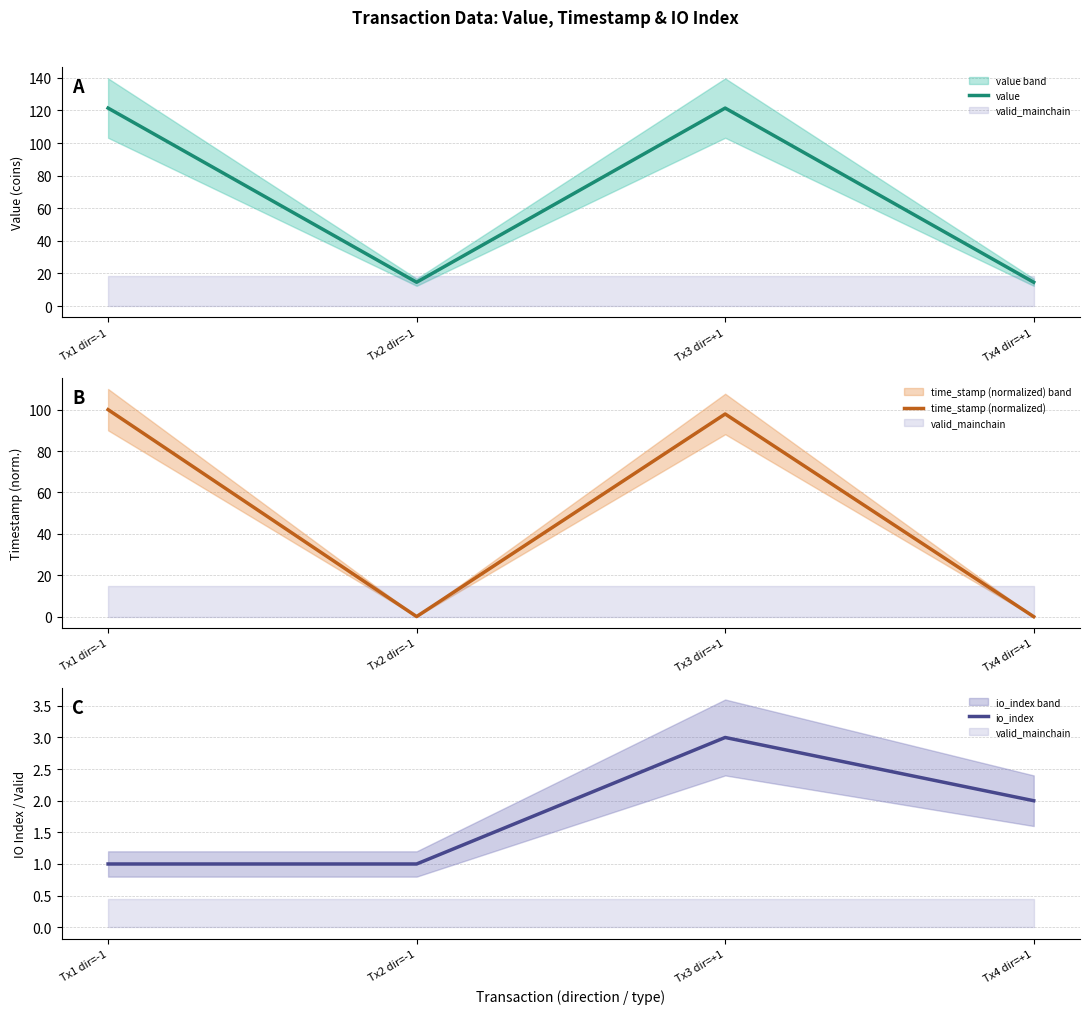

How many lines are shown in the chart?

3